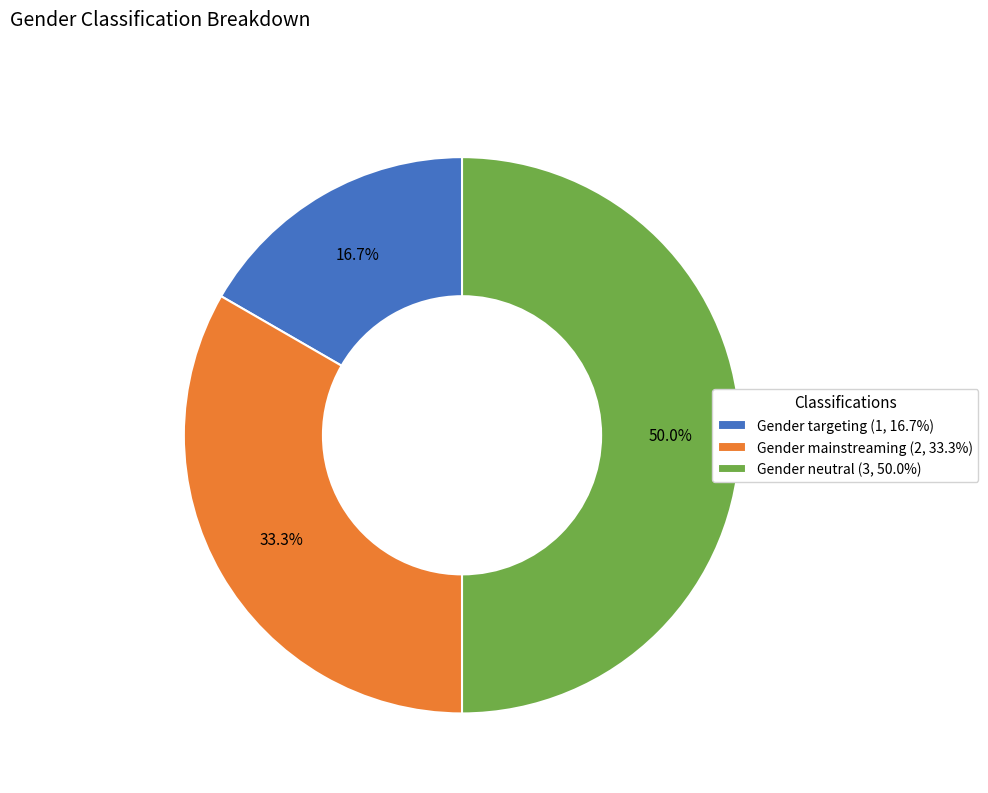

Is it true that Gender neutral is 50% of the pie?

True